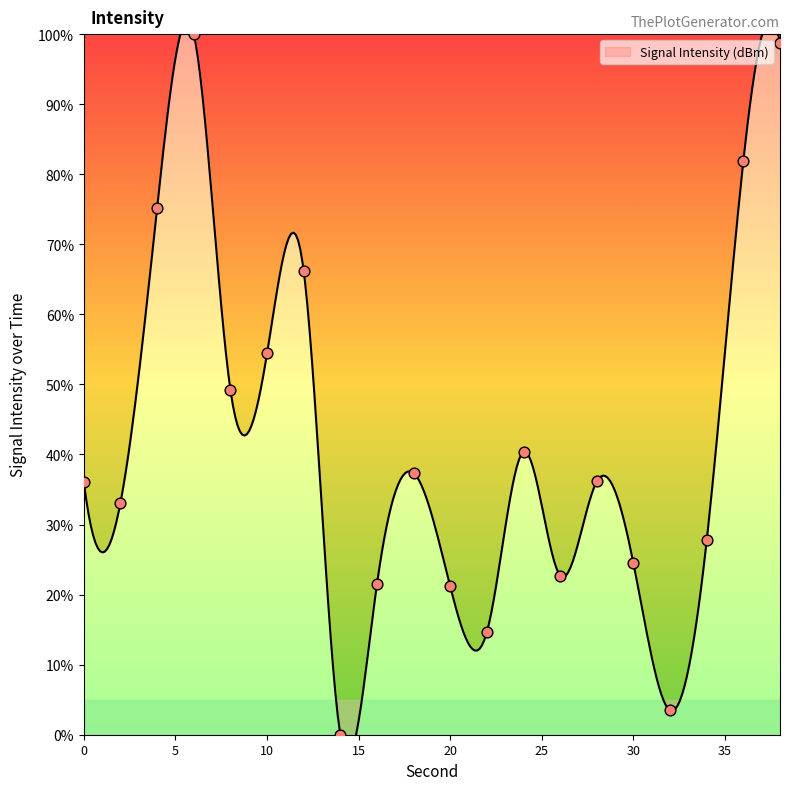

Which has a higher value, 30 or 22?

30